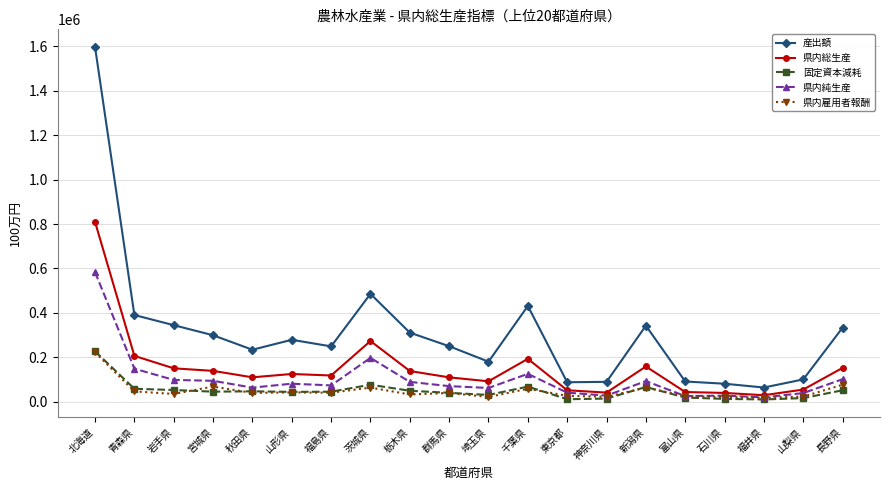

Which series changed the most between 岩手県 and 埼玉県?

産出額